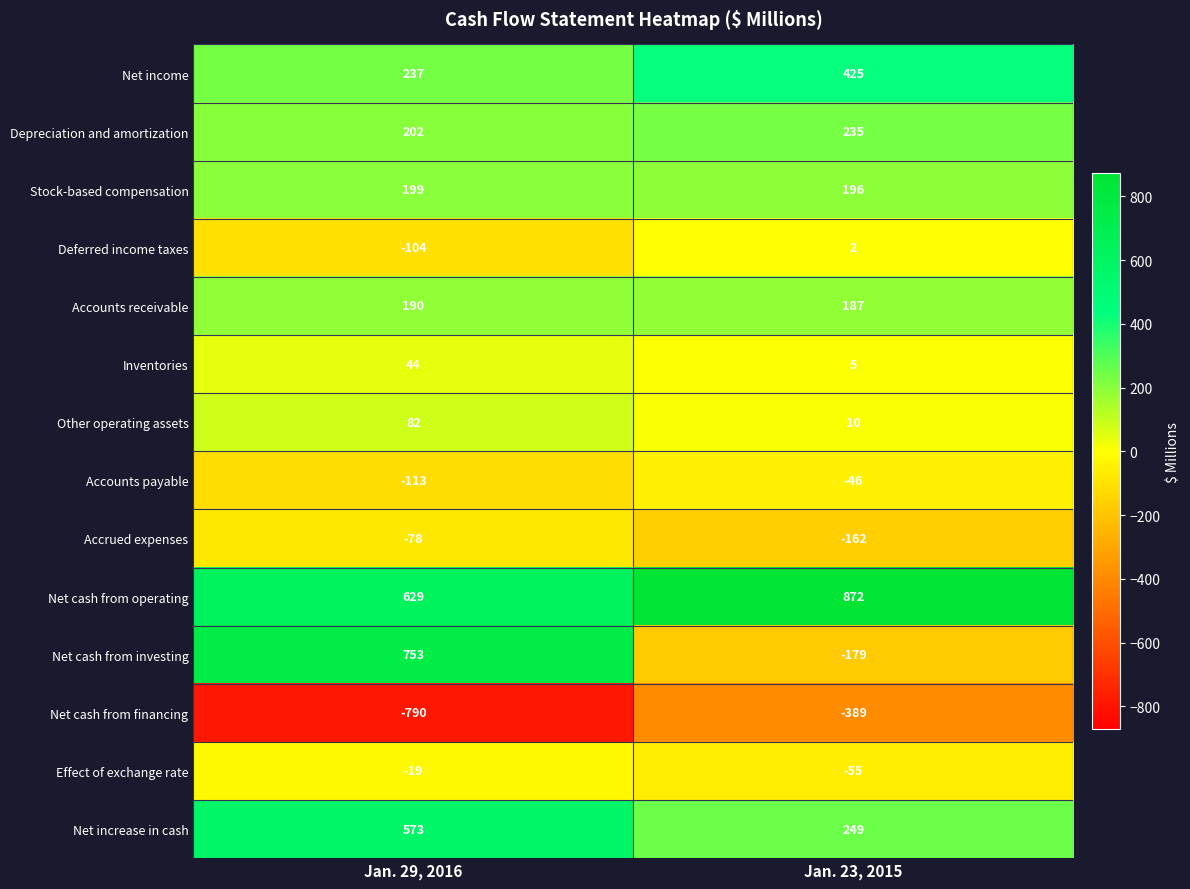

Which series has the largest total across all categories?

Net cash from operating